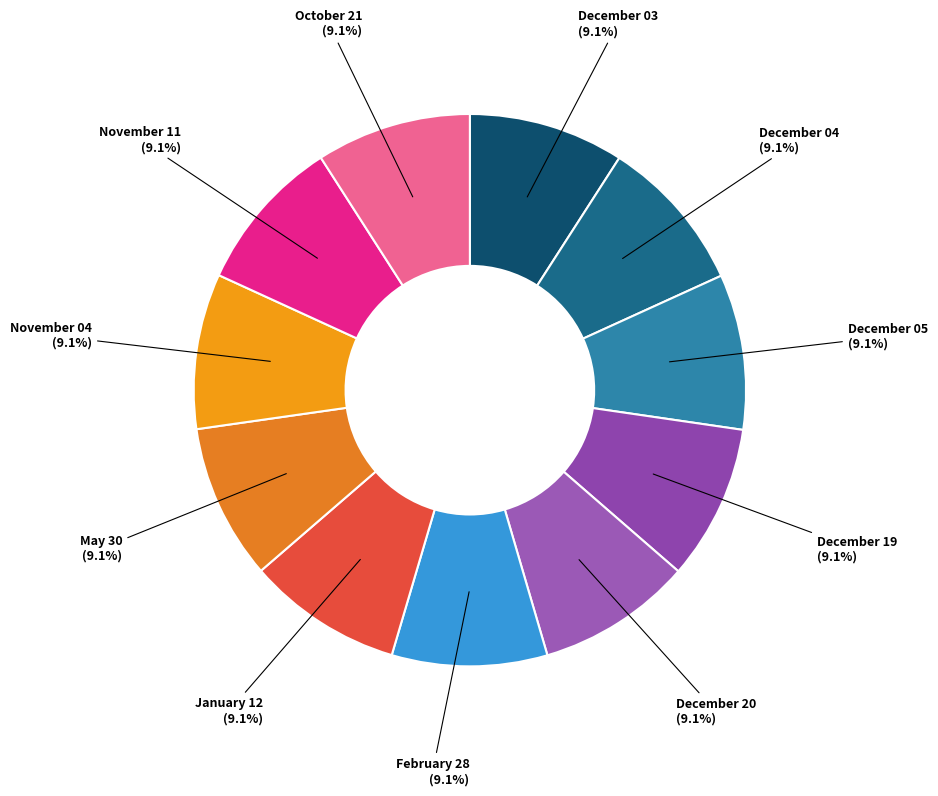

Count the number of slices in the pie.

11